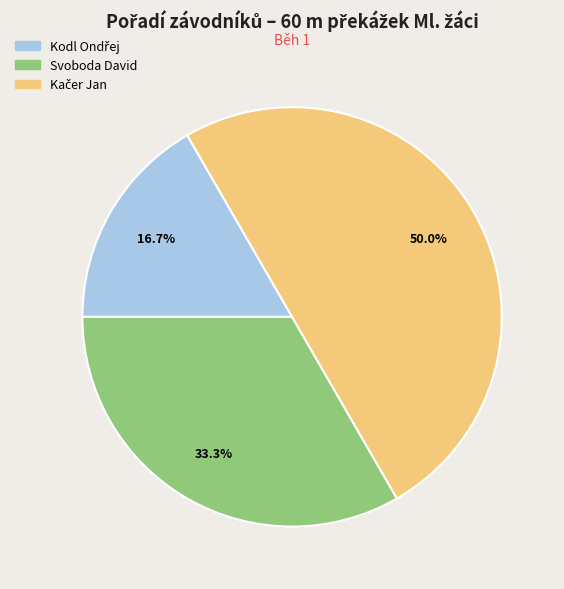

Is Svoboda David the majority of the pie?

No